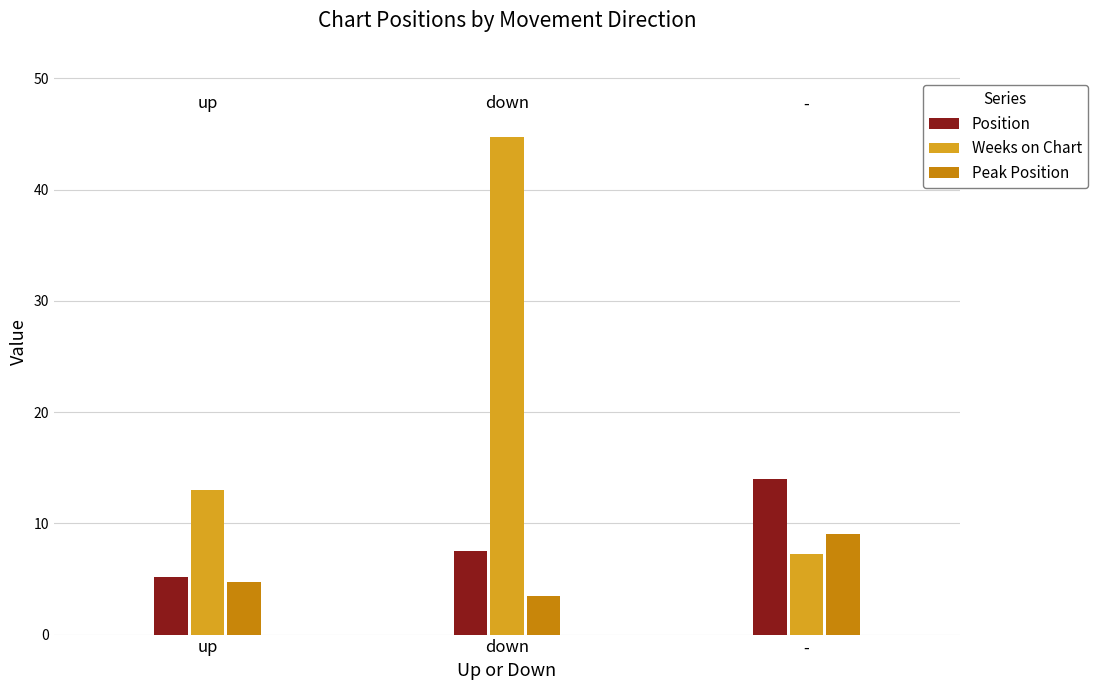

What is the sum of the Peak Position values at - and down?

12.5